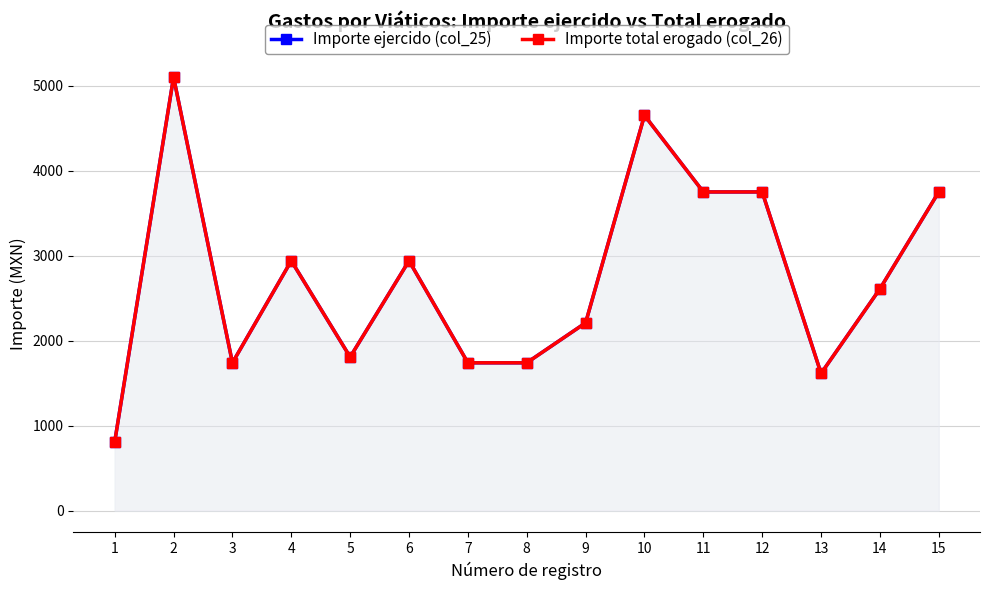

How many values in the Importe total erogado (col_26) series are below 2610?

7